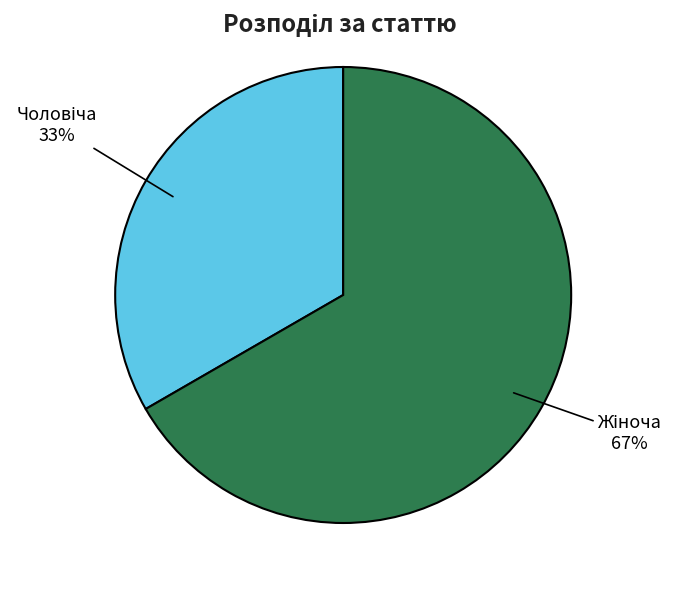

To the nearest percent, what is the combined percentage of Чоловіча and Жіноча?

100%